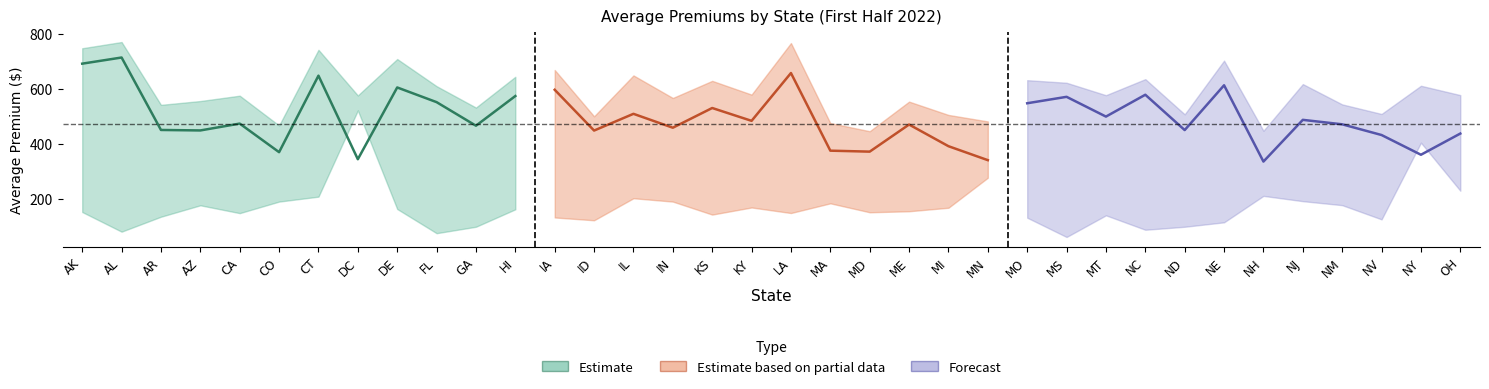

Reading left to right, extract all data points from this chart.

avg_total_premium: 748.3	770.9	542.3	556.1	575.6	467.2	742.6	576.5	709.0	610.3	532.4	644.4	669.1	500.6	649.4	567.3	629.6	579.6	767.2	475.9	446.3	554.0	505.6	481.9	632.1	622.7	577.4	635.9	507.8	703.2	447.9	617.9	544.0	509.1	611.8	577.8
avg_aptc: 692.2	714.5	450.9	449.1	474.1	370.1	648.5	344.4	605.6	552.1	466.4	574.4	597.1	448.7	509.6	459.0	530.8	484.1	658.1	375.5	372.0	470.6	391.8	341.0	548.1	571.5	499.6	579.1	450.4	613.5	335.9	487.7	471.5	432.5	360.7	437.8
avg_after_aptc: 152.3	80.7	135.1	176.7	148.2	190.2	208.2	522.1	163.2	75.2	98.6	162.1	132.4	122.2	202.4	190.2	142.9	168.8	148.6	183.9	151.3	155.1	167.8	277.0	131.6	61.3	140.2	87.7	98.6	114.8	211.0	191.8	177.2	125.5	404.6	229.8